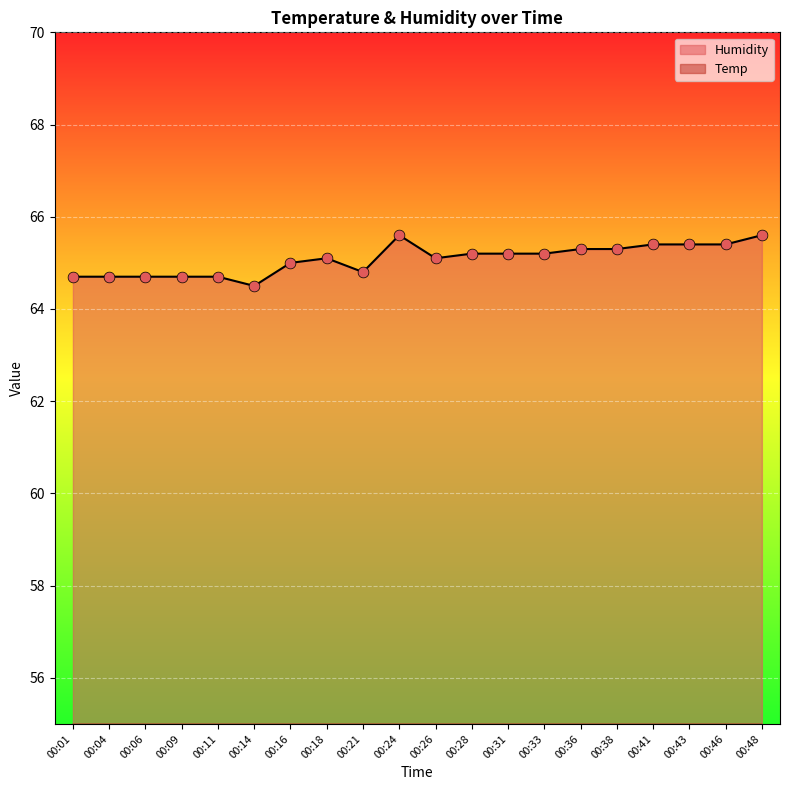

What is the total value across all series at 00:11?

79.1